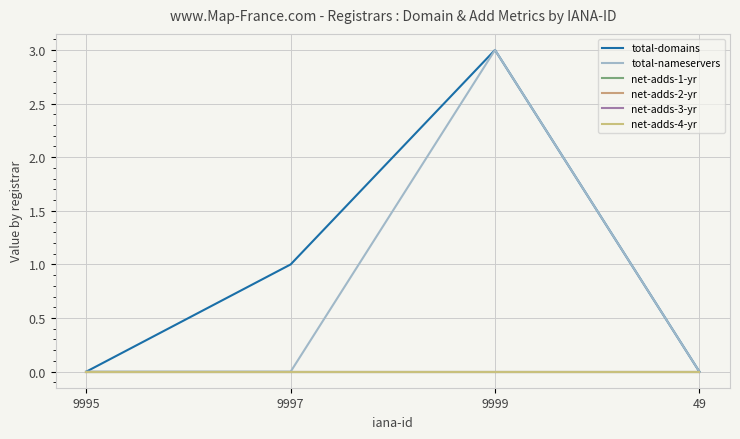

Does the chart display data point markers on the line(s)?

No